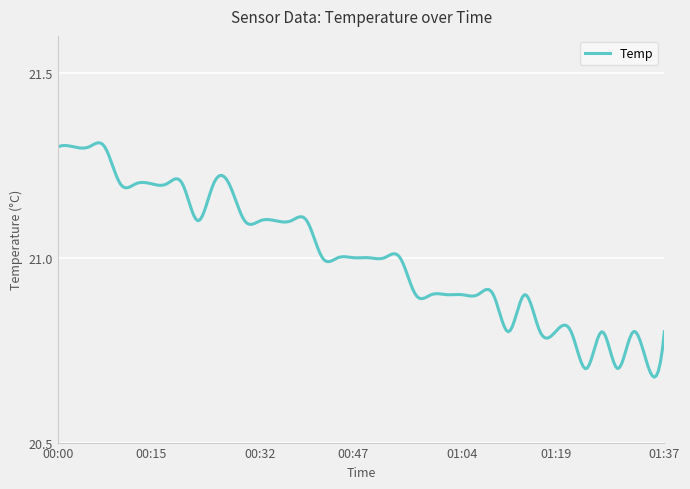

Rank the categories by value from lowest to highest.

01:25, 01:30, 01:35, 01:12, 01:17, 01:19, 01:22, 01:27, 01:32, 01:37, 00:57, 00:59, 01:02, 01:04, 01:07, 01:09, 01:14, 00:42, 00:45, 00:47, 00:50, 00:52, 00:54, 00:22, 00:30, 00:32, 00:35, 00:37, 00:40, 00:10, 00:12, 00:15, 00:17, 00:20, 00:25, 00:27, 00:00, 00:03, 00:05, 00:08